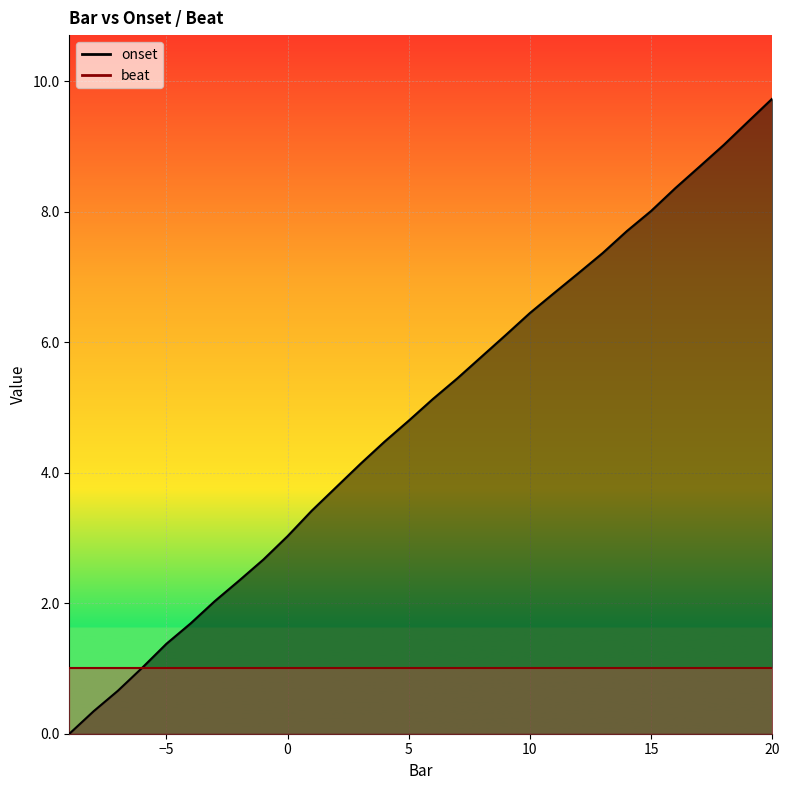

At which label does the data first exceed 5?

6